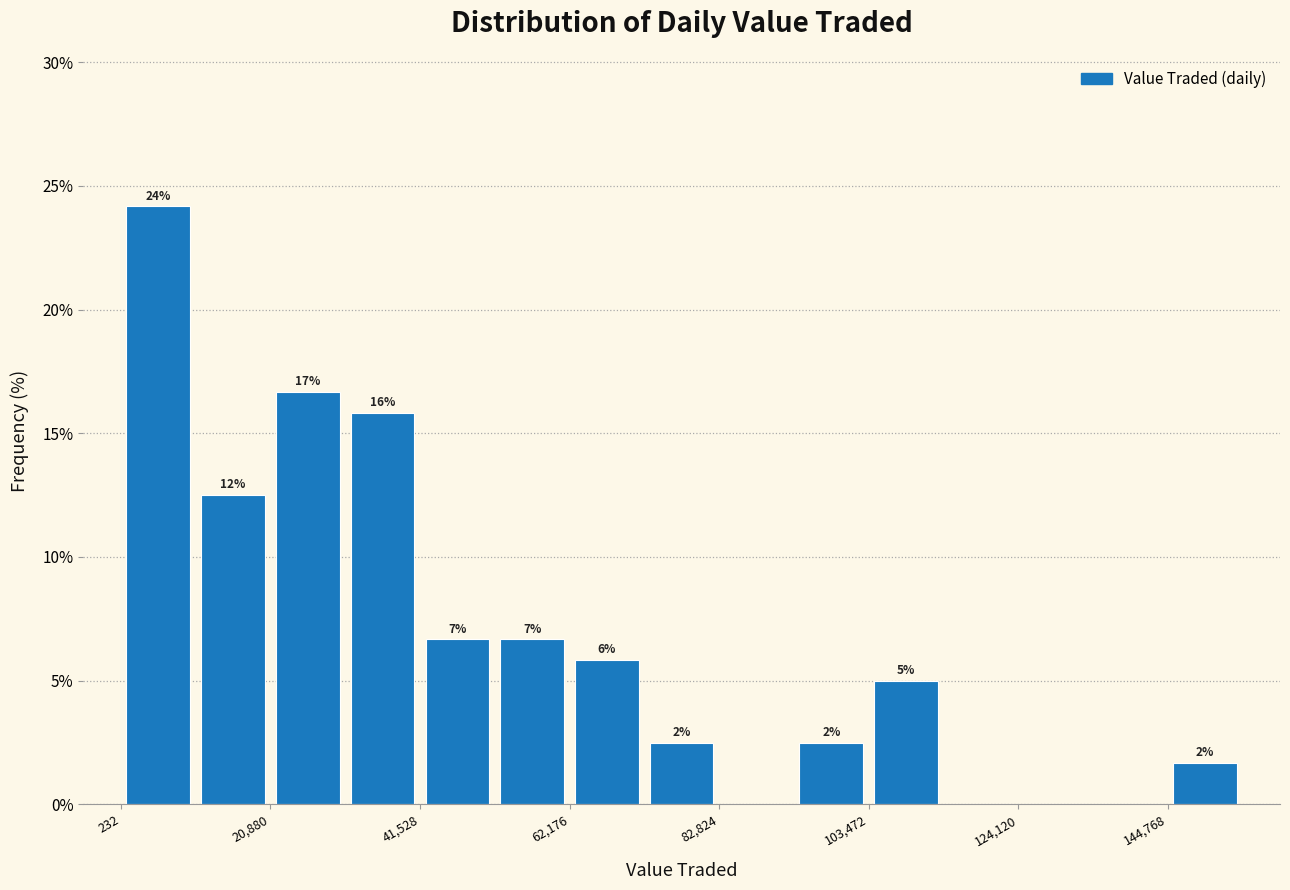

Around what value on the x-axis is the tallest bar? Give the approximate position of its centre, as read against the axis.

5000